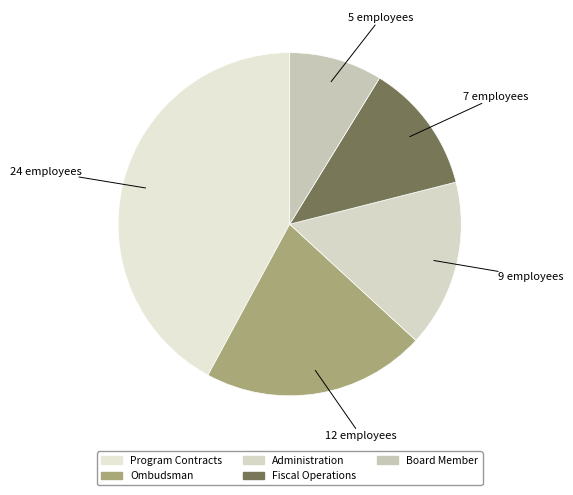

To the nearest percent, what percentage of the pie is Administration?

16%